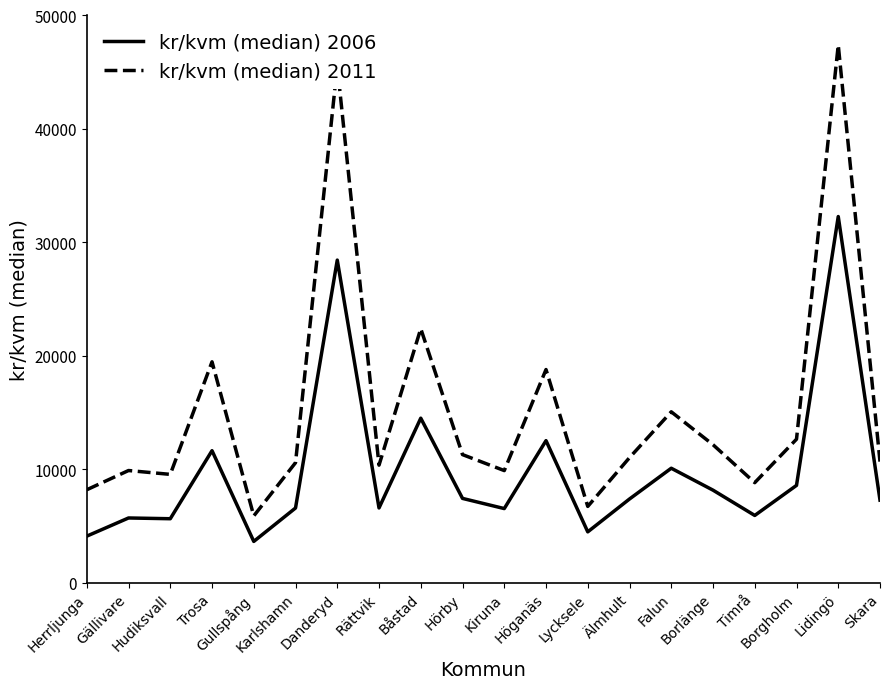

At Lidingö, list the series in order from largest to smallest.

kr/kvm (median) 2011, kr/kvm (median) 2006